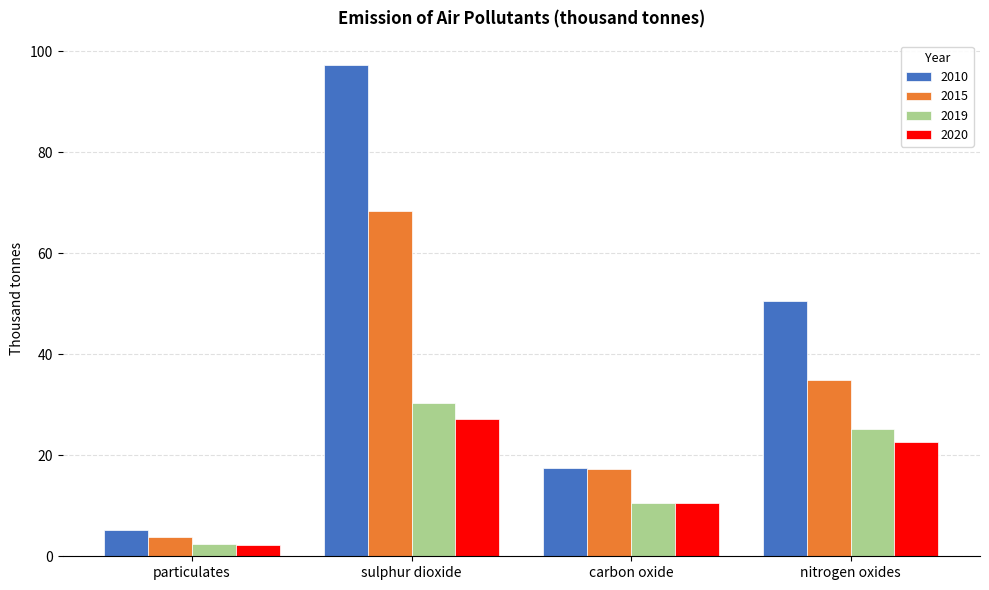

How many bars are there in each group?

4